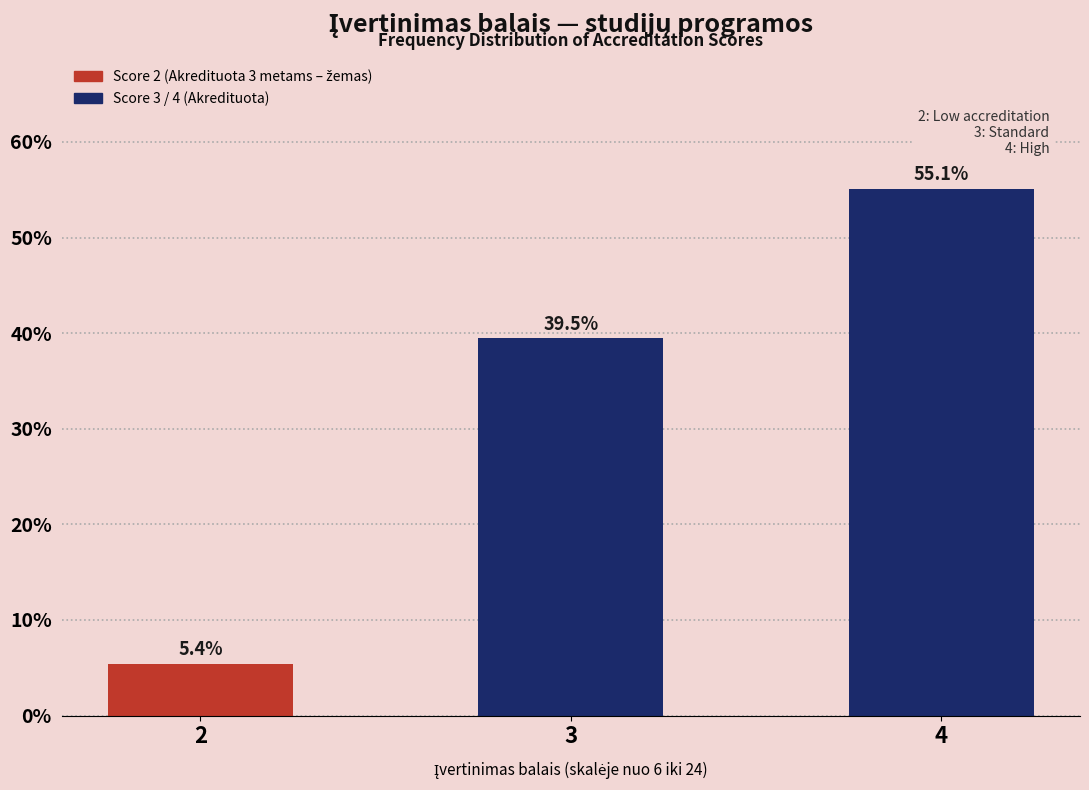

Reading right to left, list all the values displayed in this chart.

55.1	39.5	5.4